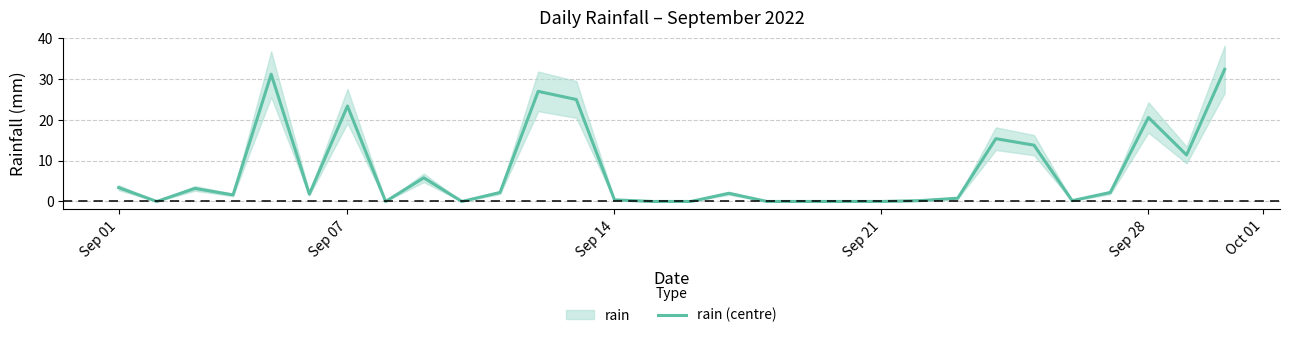

Count the number of values greater than 2.

14